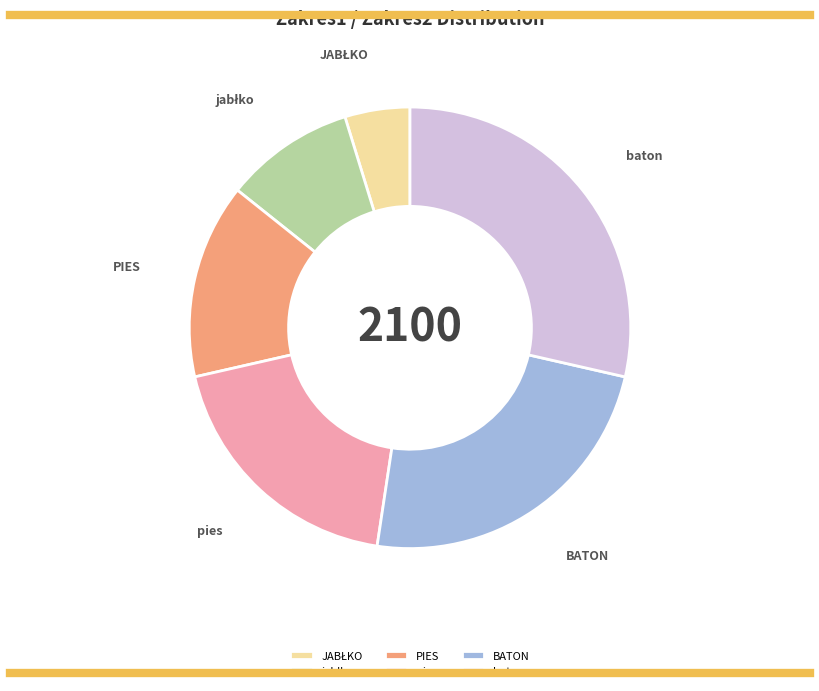

How many slices are in this pie chart?

6